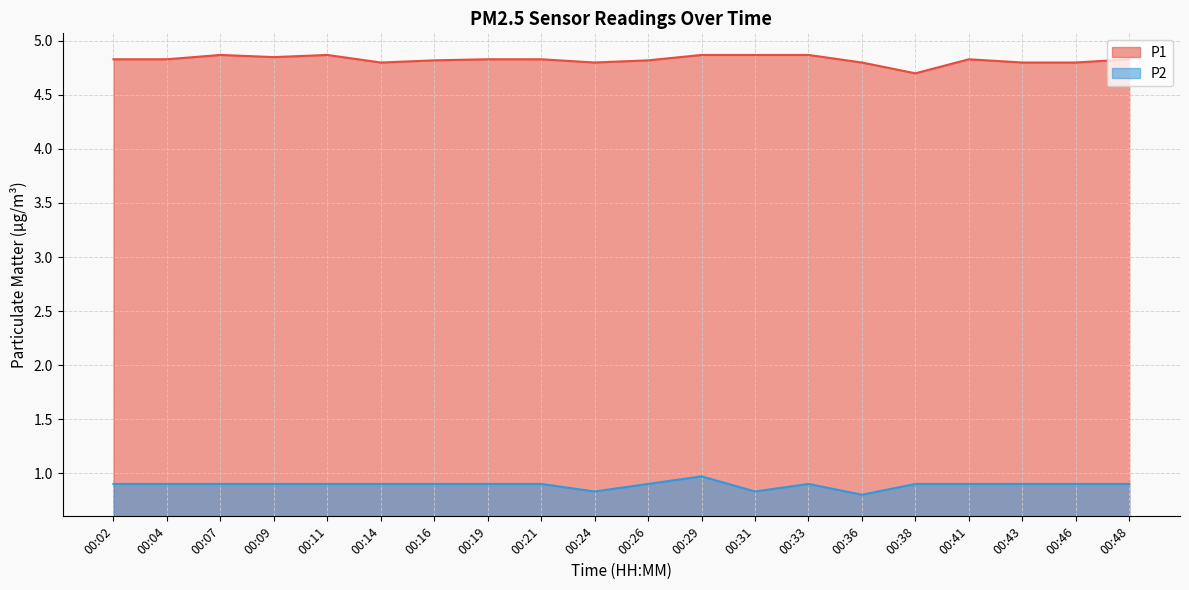

Reading left to right, extract all data points from this chart.

P1: 00:02=4.8	00:04=4.8	00:07=4.9	00:09=4.8	00:11=4.9	00:14=4.8	00:16=4.8	00:19=4.8	00:21=4.8	00:24=4.8	00:26=4.8	00:29=4.9	00:31=4.9	00:33=4.9	00:36=4.8	00:38=4.7	00:41=4.8	00:43=4.8	00:46=4.8	00:48=4.8
P2: 00:02=0.9	00:04=0.9	00:07=0.9	00:09=0.9	00:11=0.9	00:14=0.9	00:16=0.9	00:19=0.9	00:21=0.9	00:24=0.8	00:26=0.9	00:29=1.0	00:31=0.8	00:33=0.9	00:36=0.8	00:38=0.9	00:41=0.9	00:43=0.9	00:46=0.9	00:48=0.9